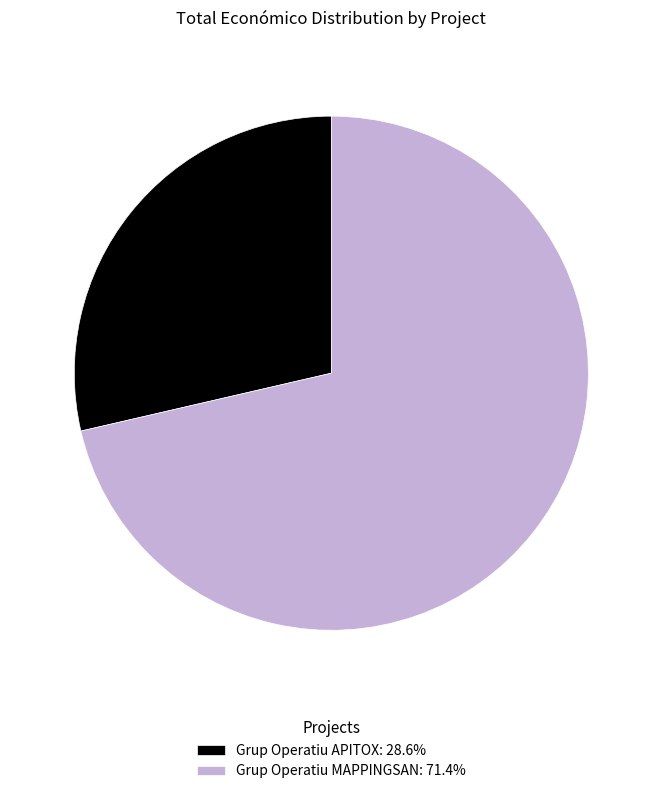

How many segments does this pie chart have?

2